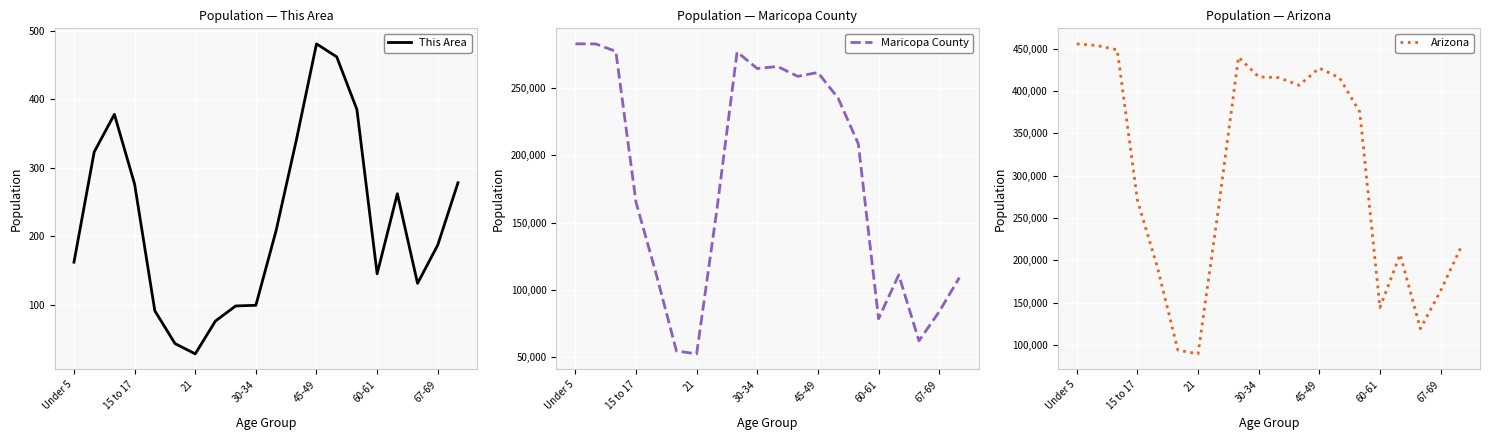

The This Area series shows 187 at 67-69. True or false?

True